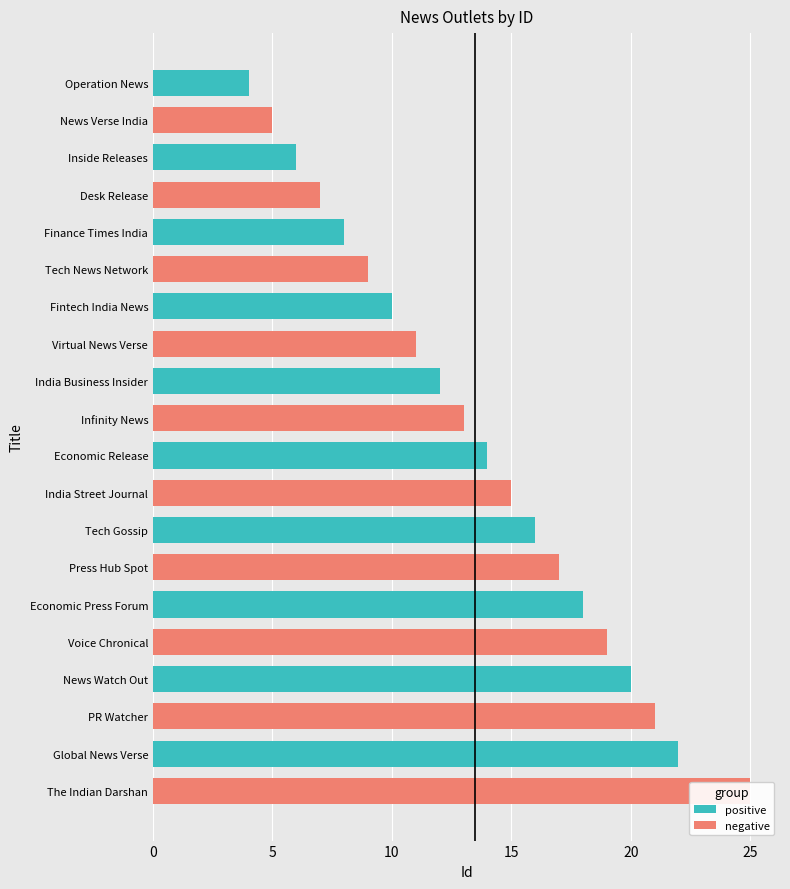

What is the value of the negative bar at the 8th from the left?

19